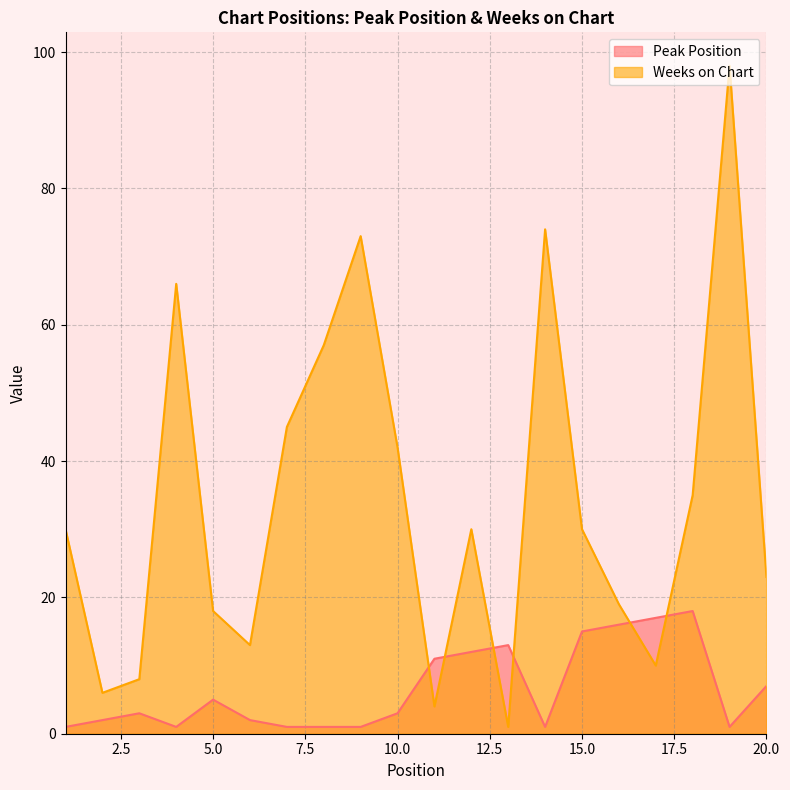

At which category does the chart reach its peak across all series?

19